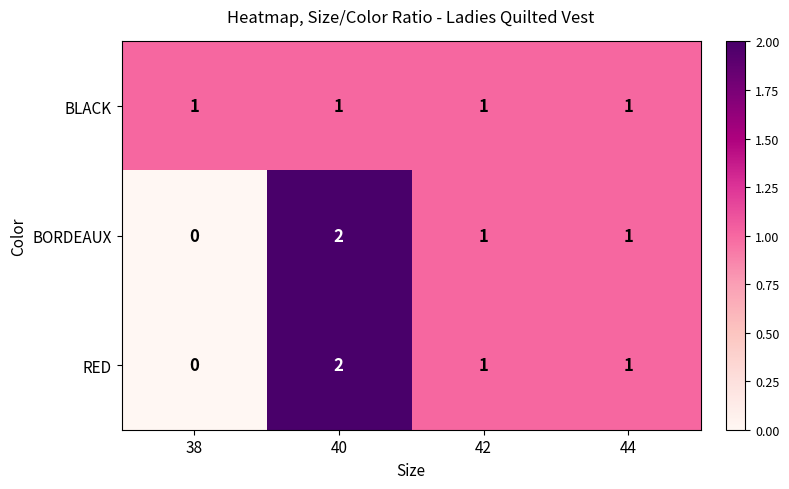

Reading left to right, transcribe all the data shown in this chart.

BLACK: 38=1	40=1	42=1	44=1
BORDEAUX: 38=0	40=2	42=1	44=1
RED: 38=0	40=2	42=1	44=1